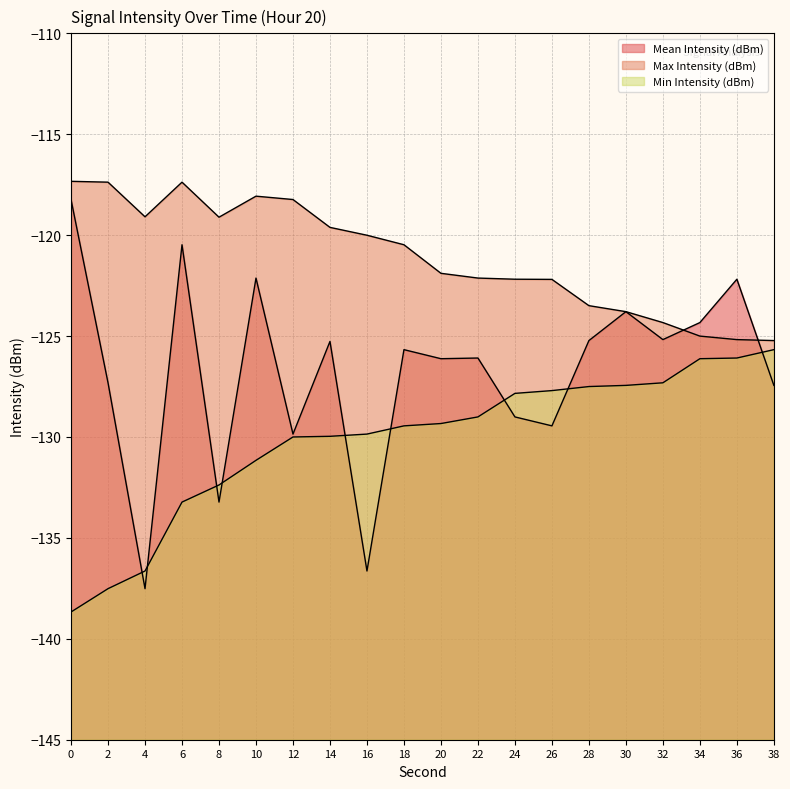

How many lines are shown in the chart?

3